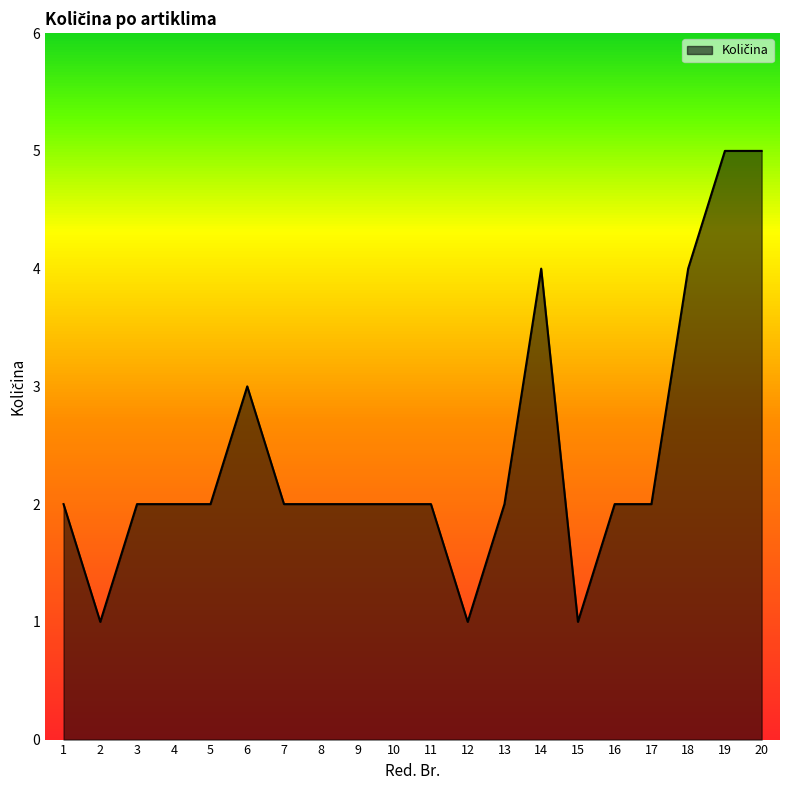

True or false: the data shows 8 at 20.

False